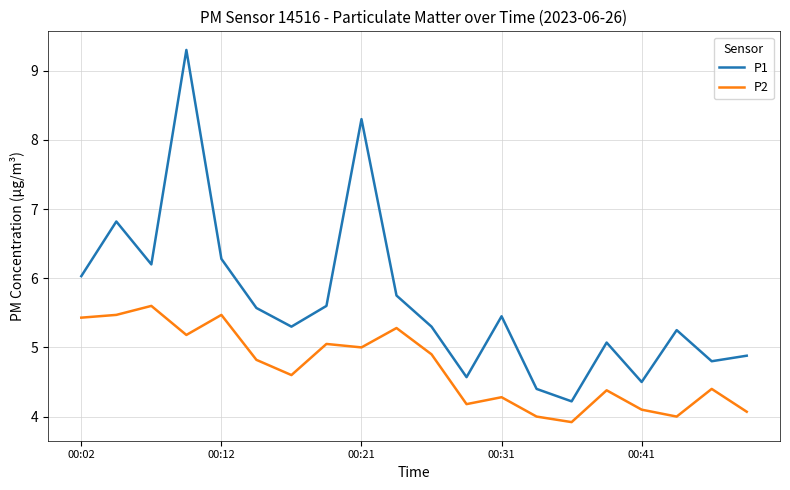

What is the highest value of the P2 series?

5.6